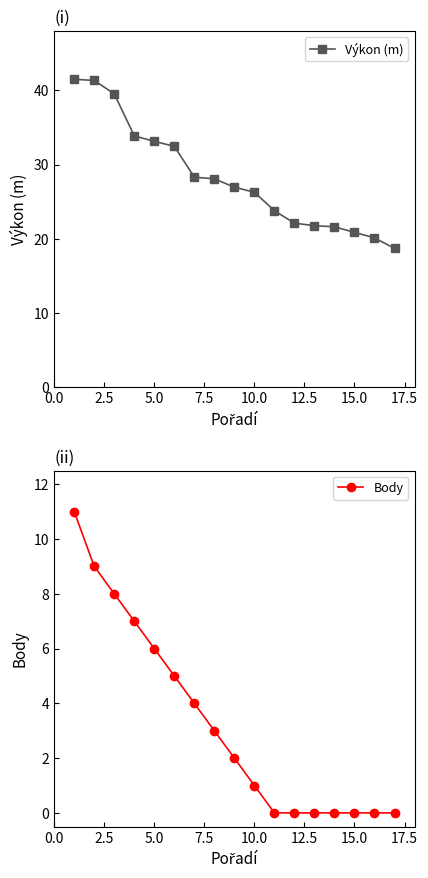

True or false: Výkon (m) and Body cross at least once.

False